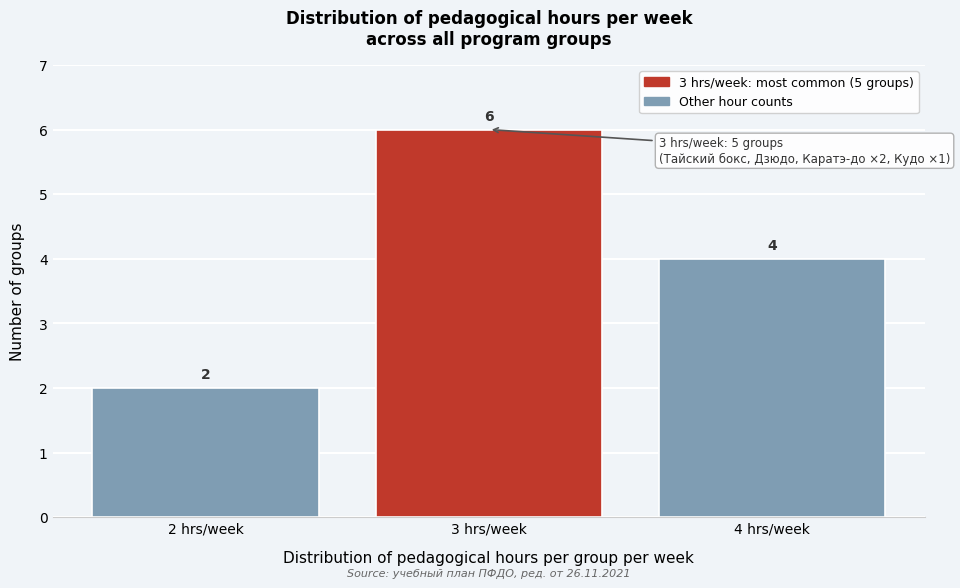

Reading left to right, transcribe this chart: for each bar, give the range it covers on the x-axis and its height.

1.5 to 2.5: 2
2.5 to 3.5: 6
3.5 to 4.5: 4